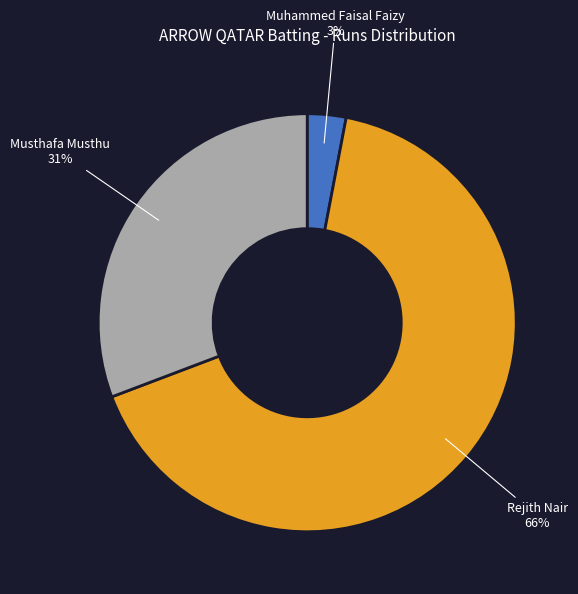

To the nearest percent, what is the difference between the largest and smallest slice percentages?

63%